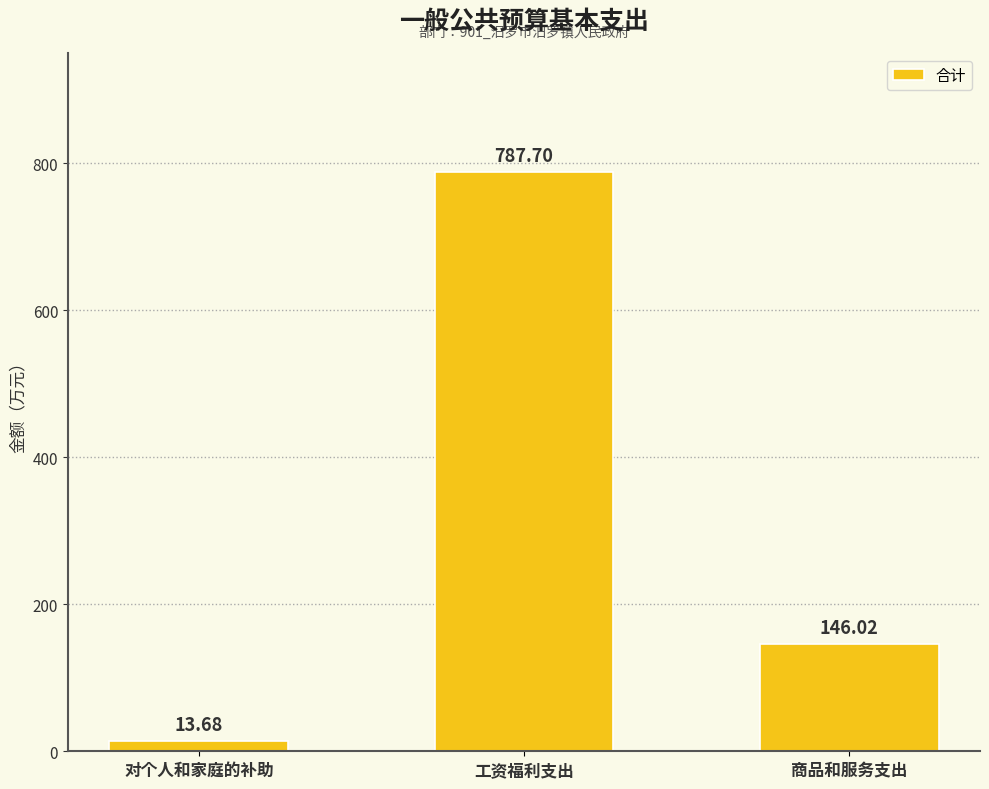

At which category does the chart reach its peak across all series?

工资福利支出